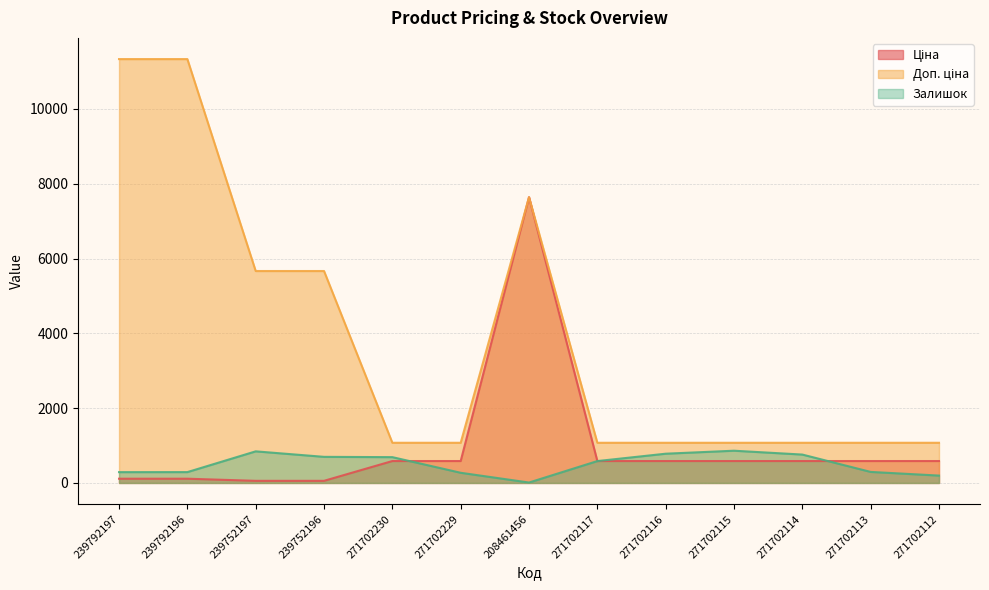

What is the approximate value of Доп. ціна at 271702117?

1074.5